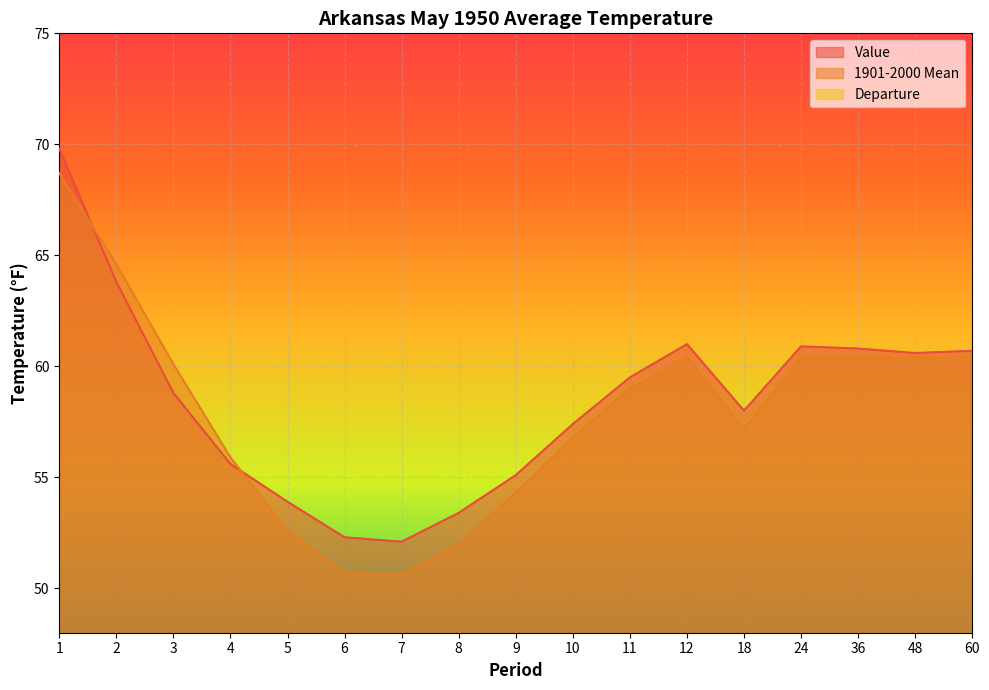

At how many categories does at least one series exceed 49?

17